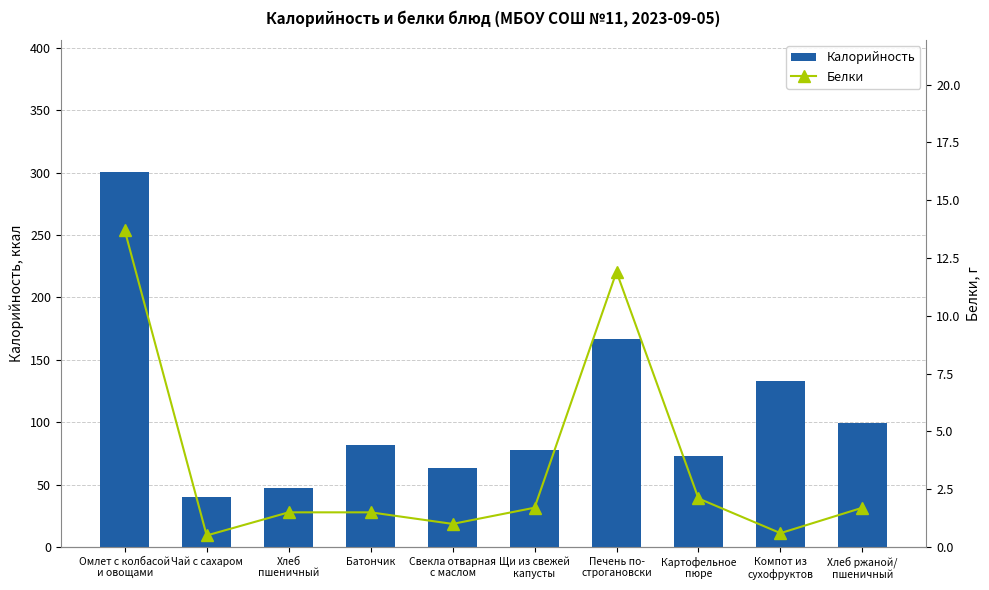

What is the value of the Белки bar at the 1st from the left?

13.7